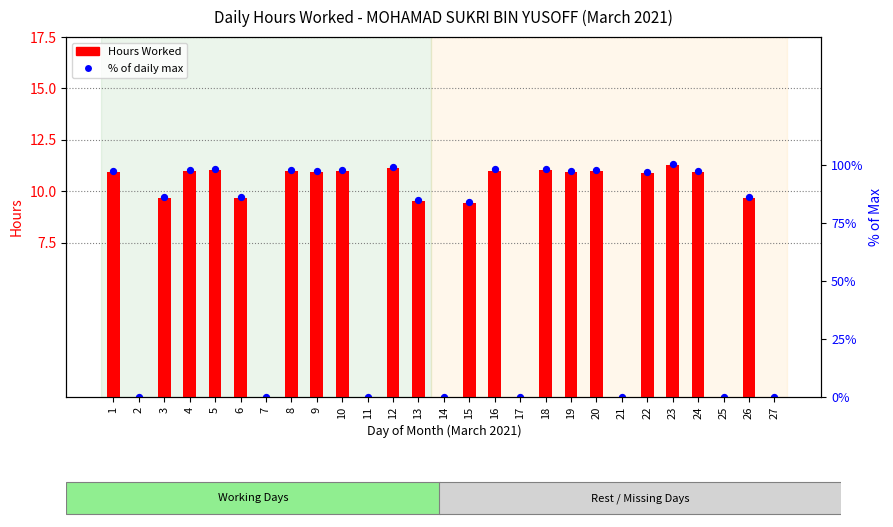

Which series has the largest total across all categories?

% of max within day